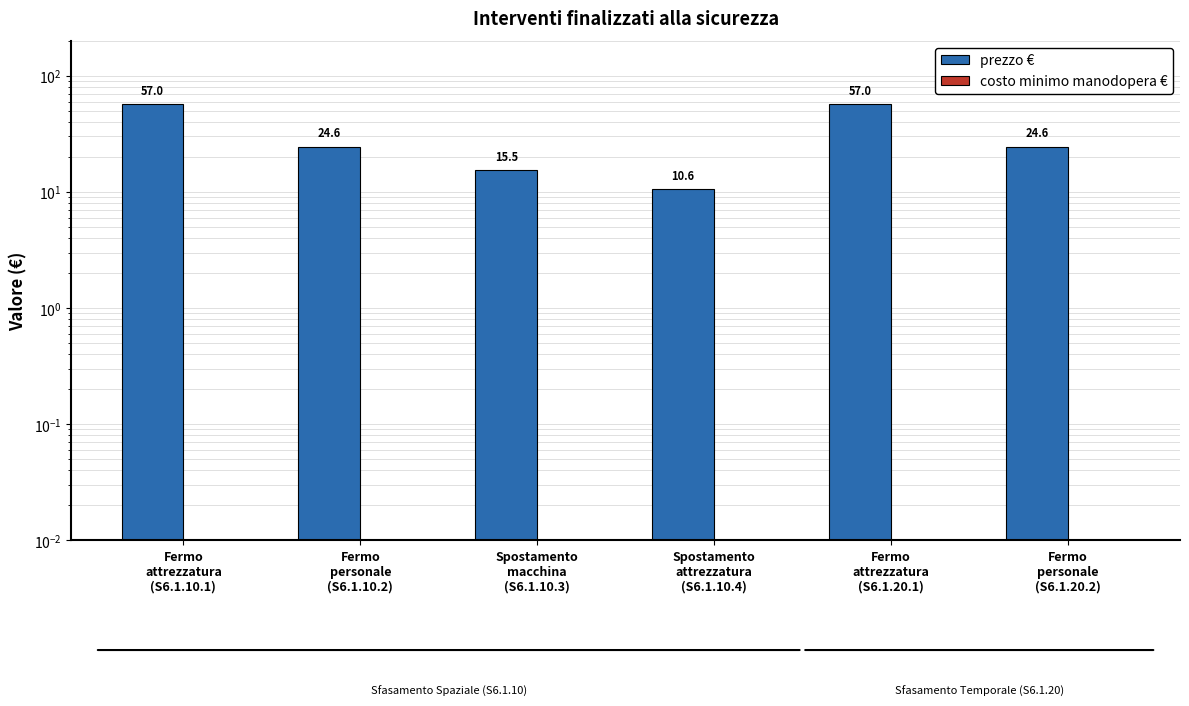

List the series in order of their overall mean, highest first.

prezzo €, costo minimo manodopera €